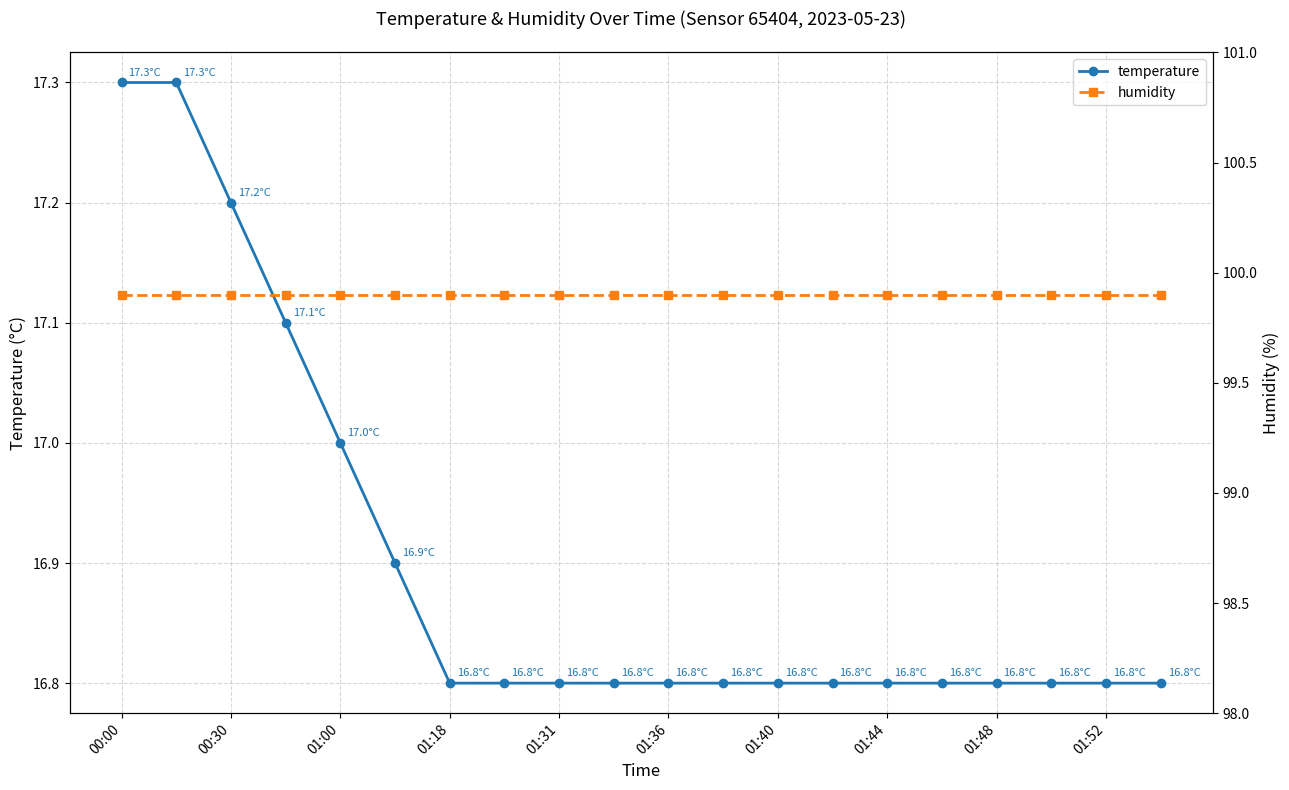

Count the temperature values in the range 16 to 17.

16